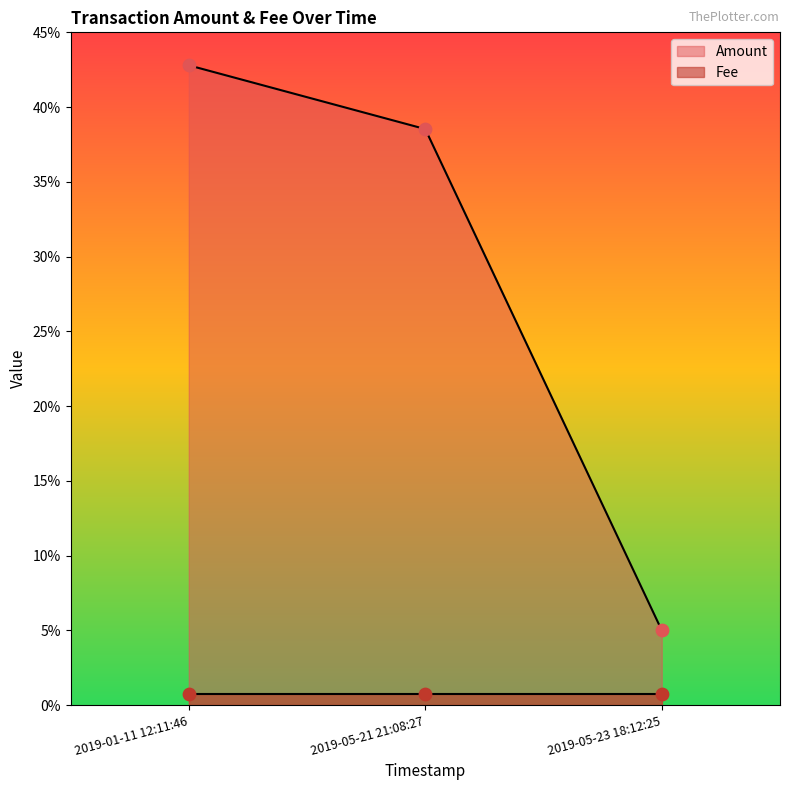

What is the change in value from 2019-05-21 21:08:27 to 2019-05-23 18:12:25?

-0.3